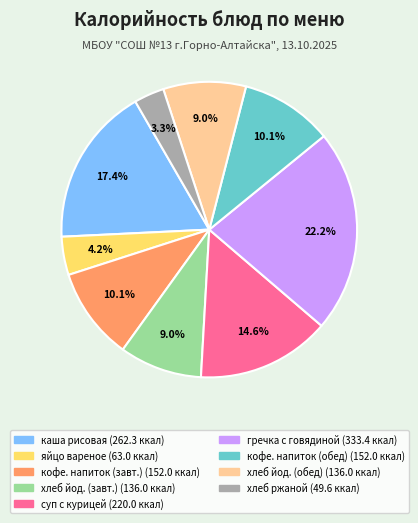

To the nearest percent, what is the average slice percentage?

11%